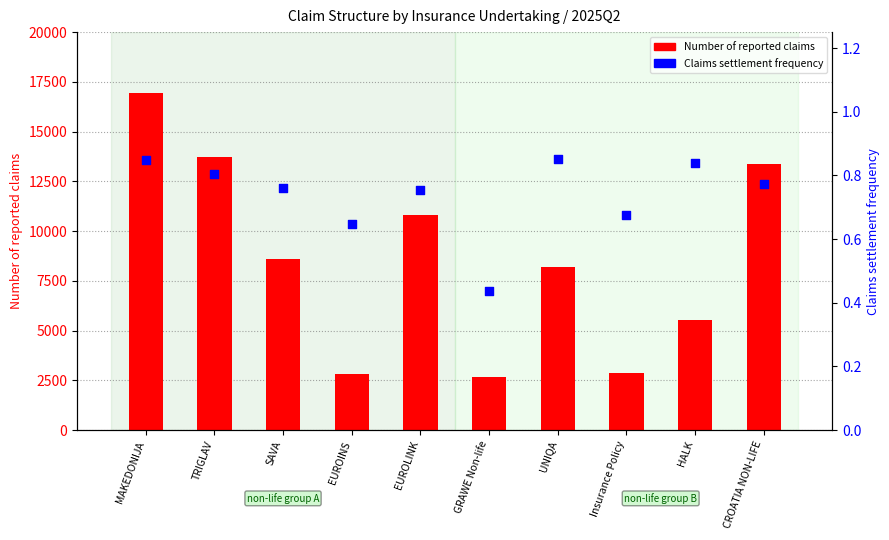

At how many categories does at least one series exceed 10928?

3